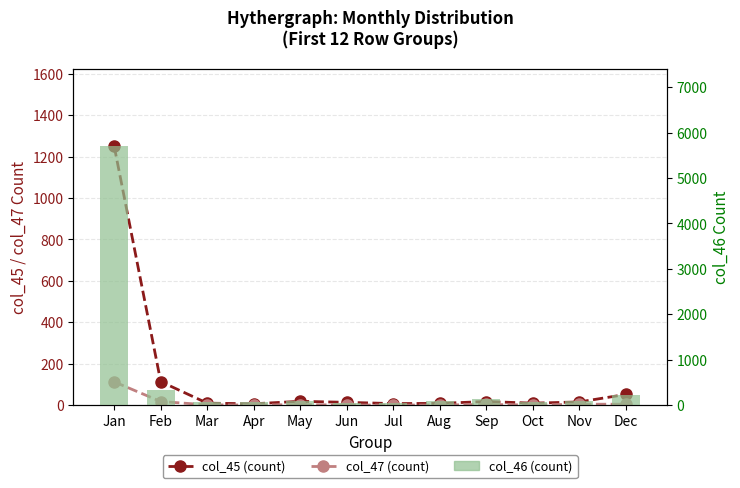

What are all the series names shown in the legend?

col_45 (count), col_47 (count), col_46 (count)